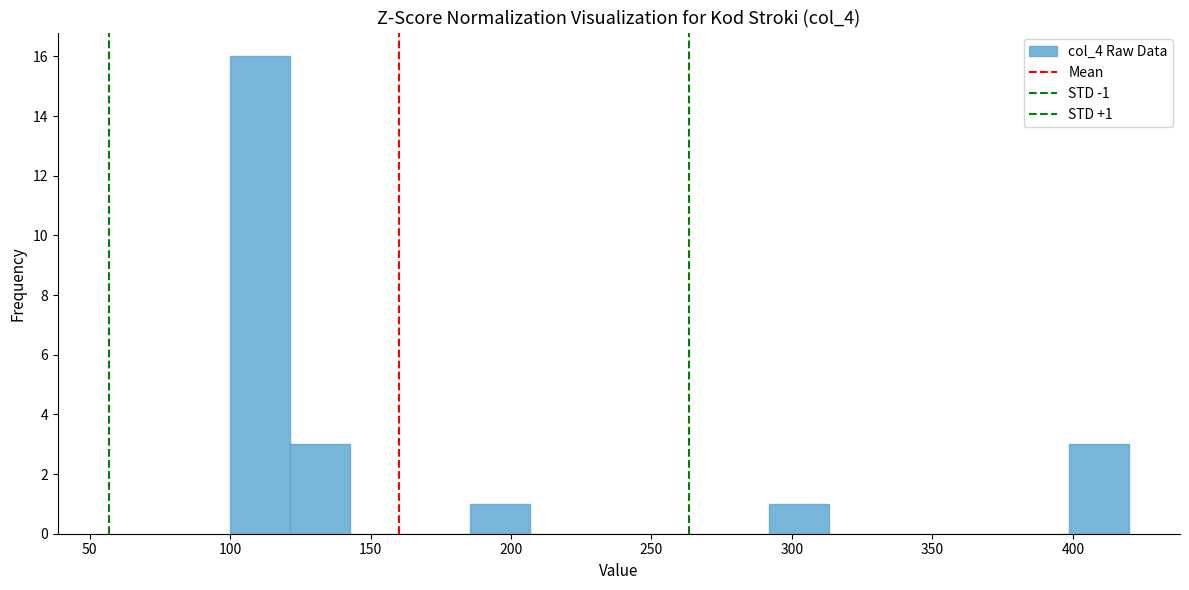

Over which range of the x-axis is the bar tallest?

100 to 120